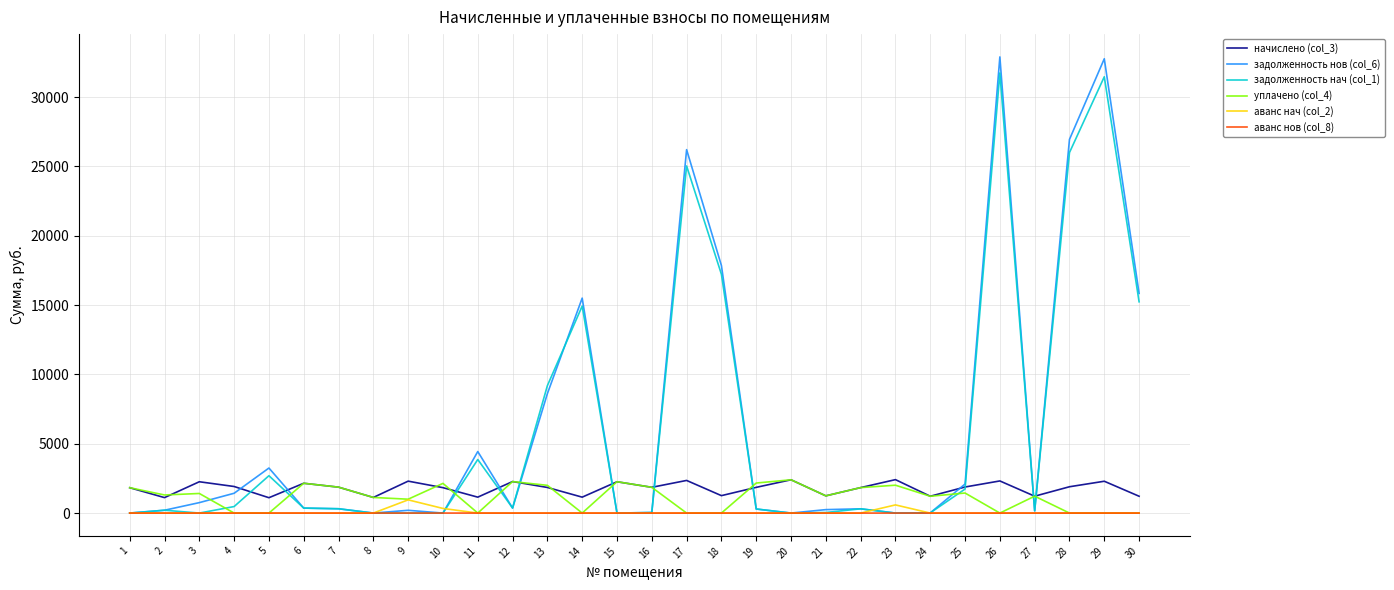

The value of начислено (col_3) at 15 is 3942.0. True or false?

False